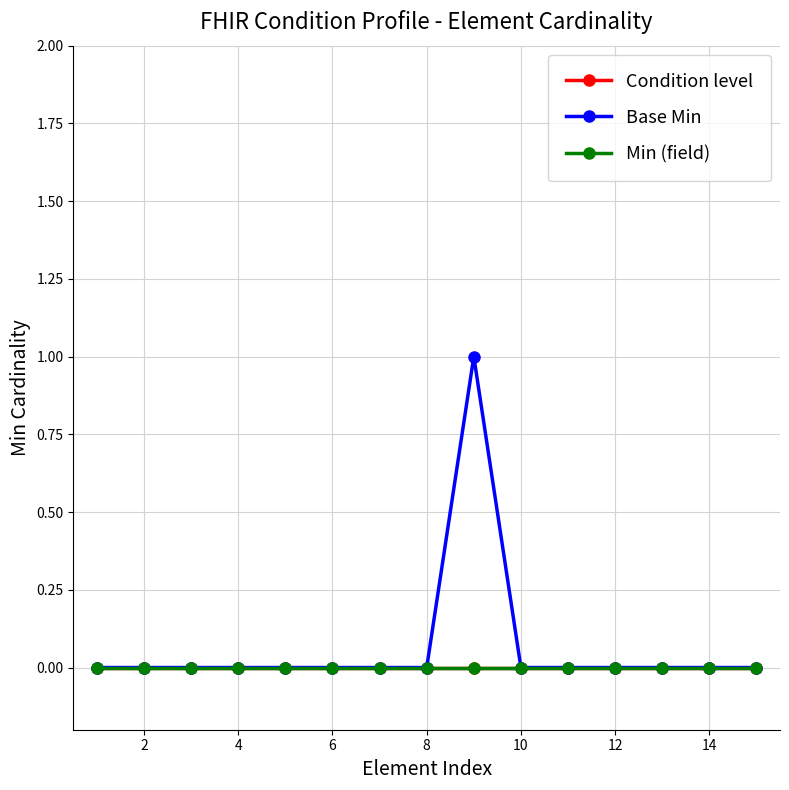

Does the chart have visible grid lines?

Yes